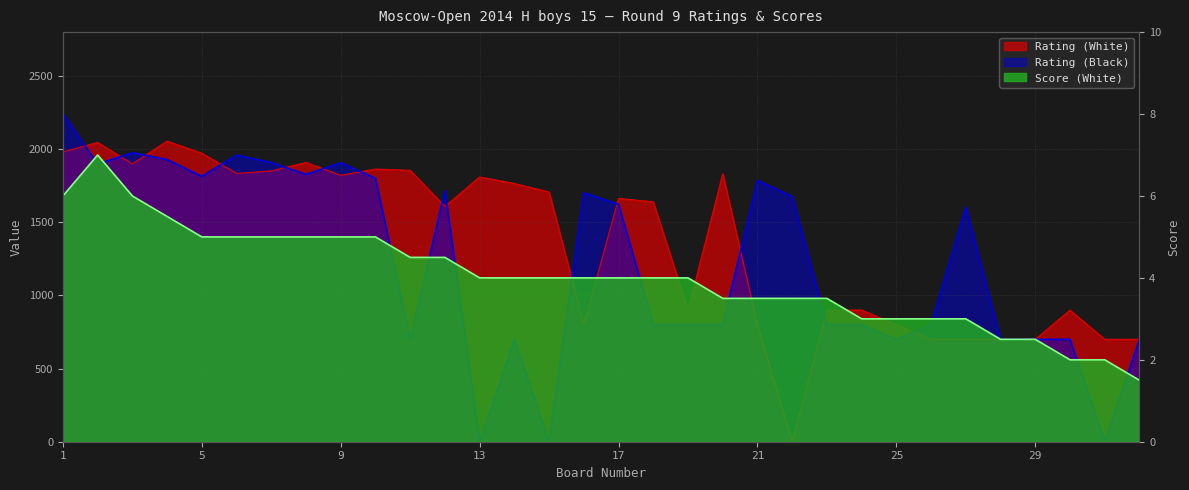

Which series has the largest total across all categories?

Rating (White)